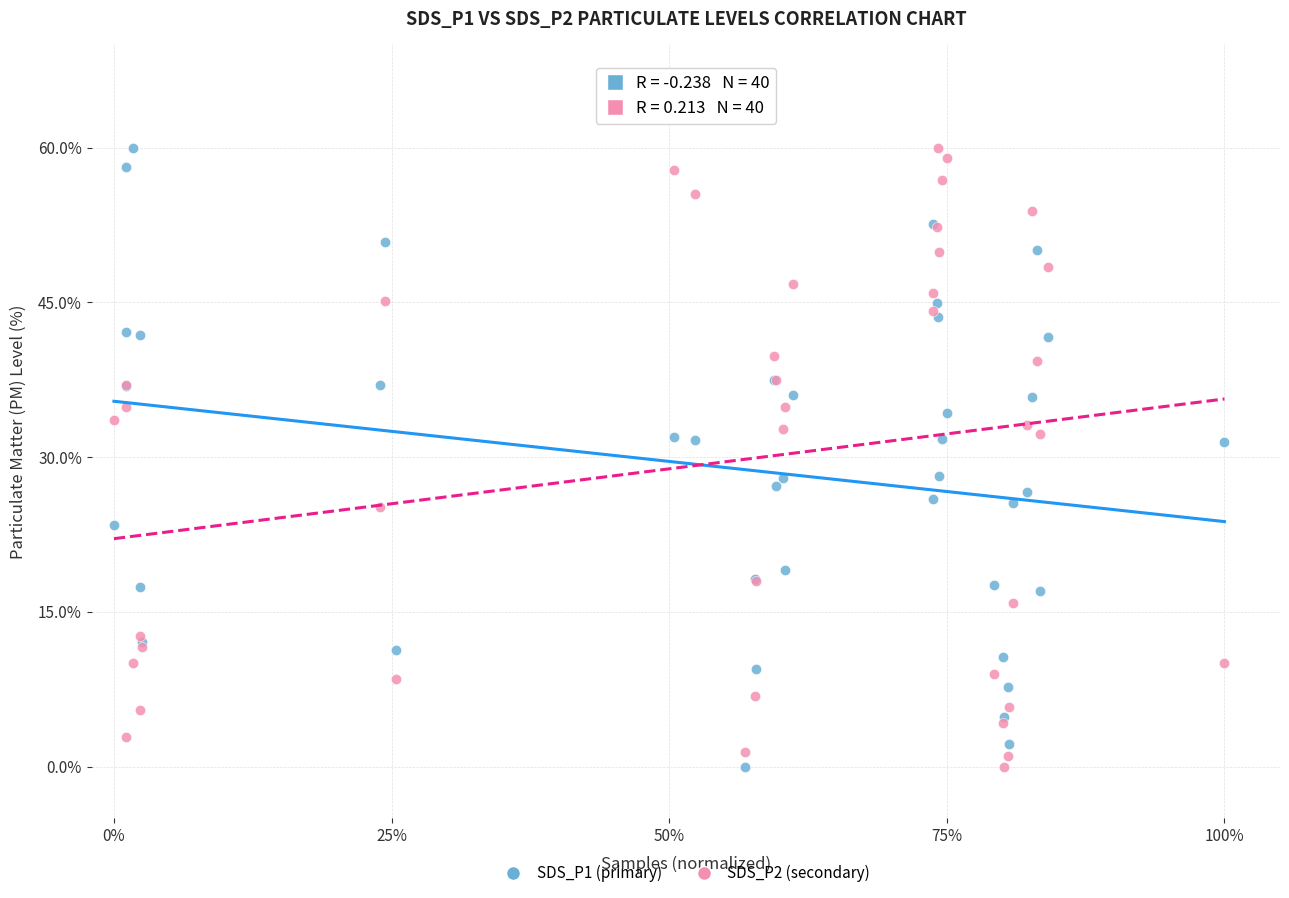

What is the X range (max minus min) for the scatter plot?

1.0